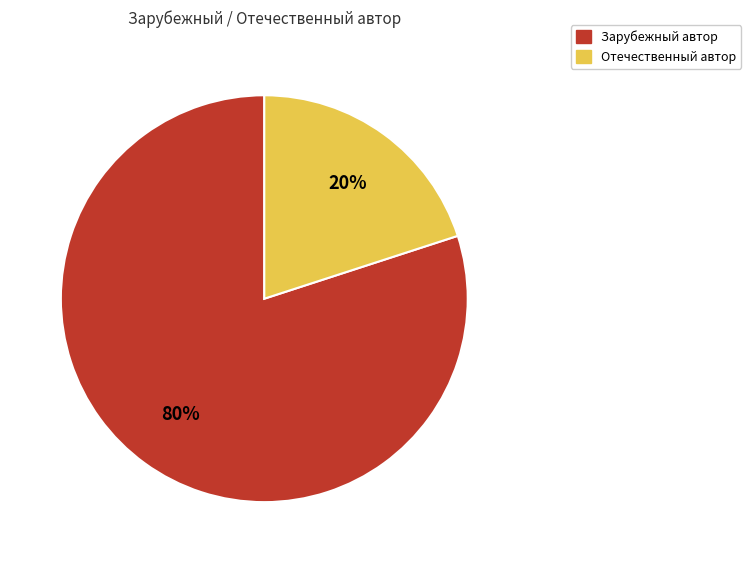

Which slice is the smallest?

Отечественный